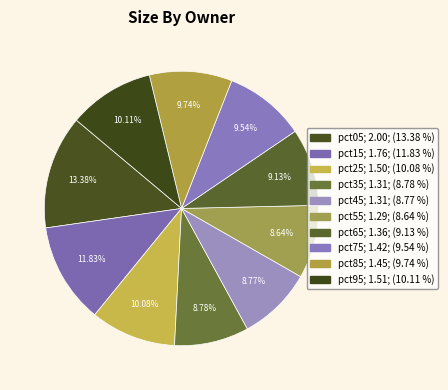

What portion of the pie excludes pct65?

90.9%